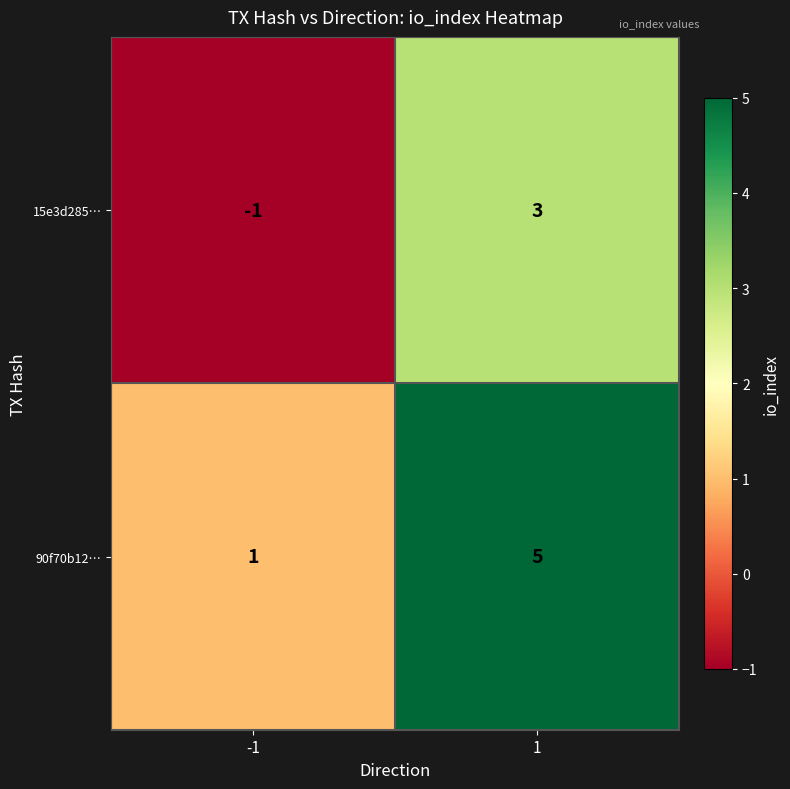

What is the maximum value shown in the chart?

5